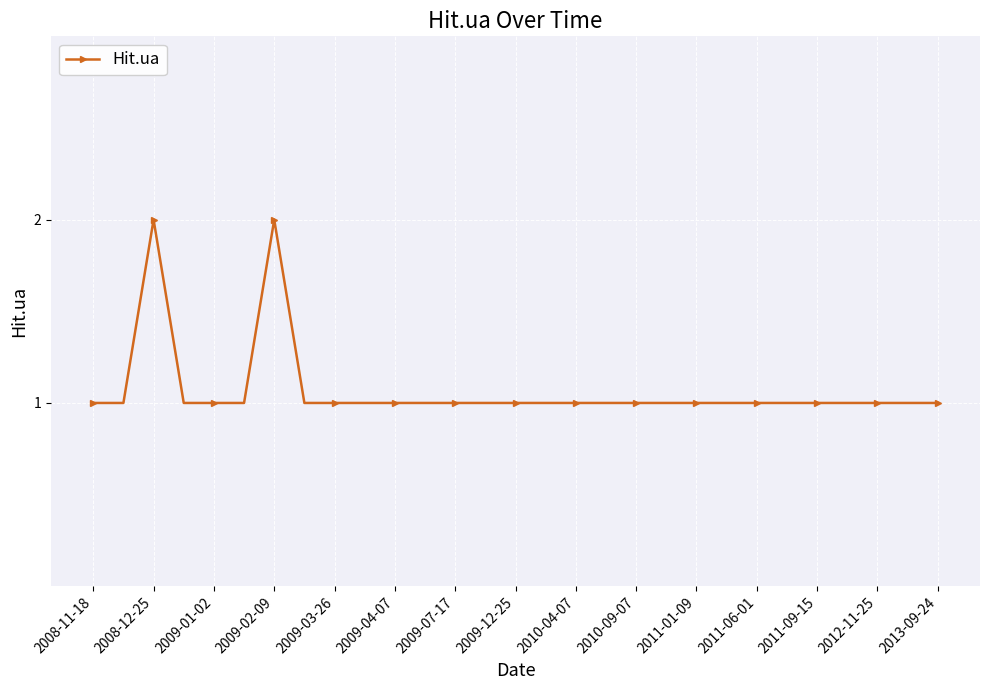

What is the sum of all values?

31